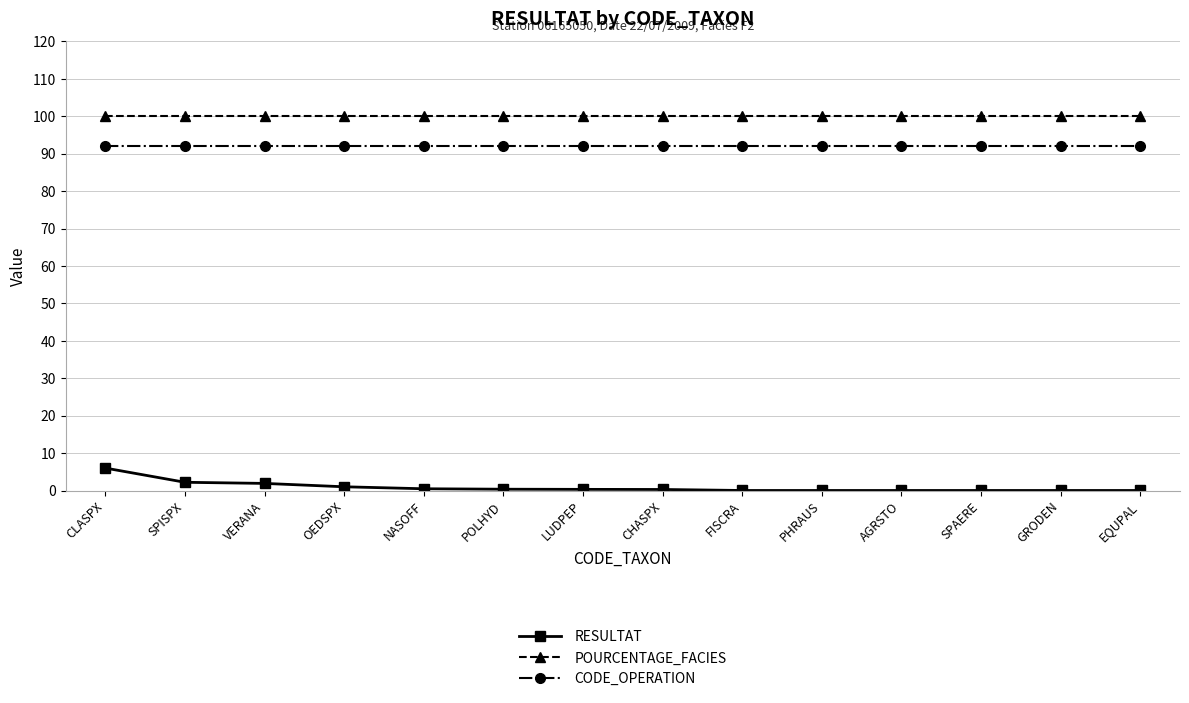

What is the difference between the maximum and minimum values in the RESULTAT series?

6.0